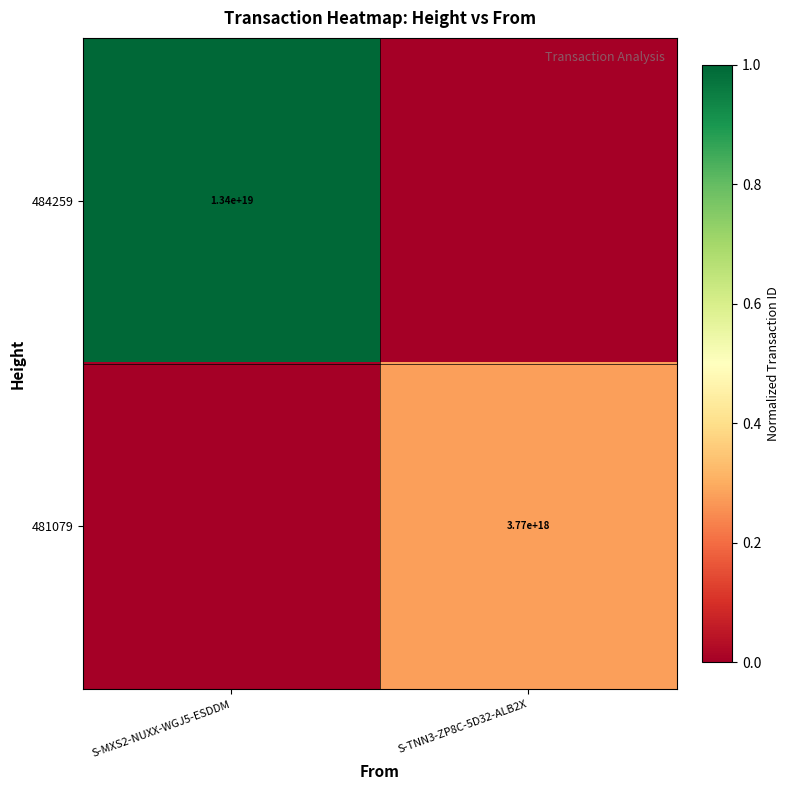

At how many categories does at least one series exceed 0?

2